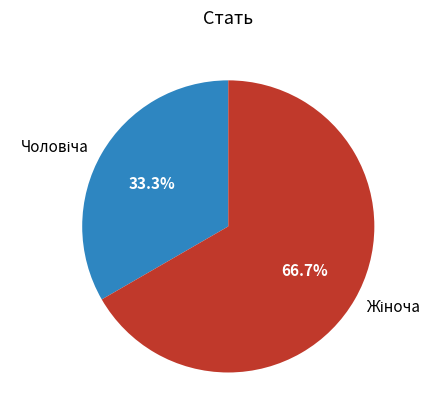

Does any single category account for the majority?

Yes